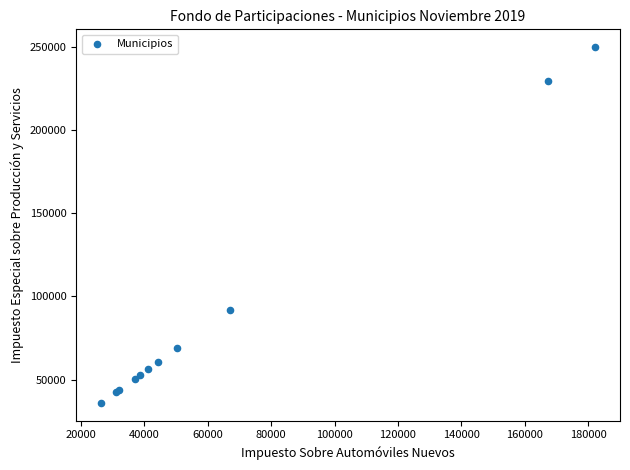

What Y value in the scatter plot is closest to 142867?

91729.3